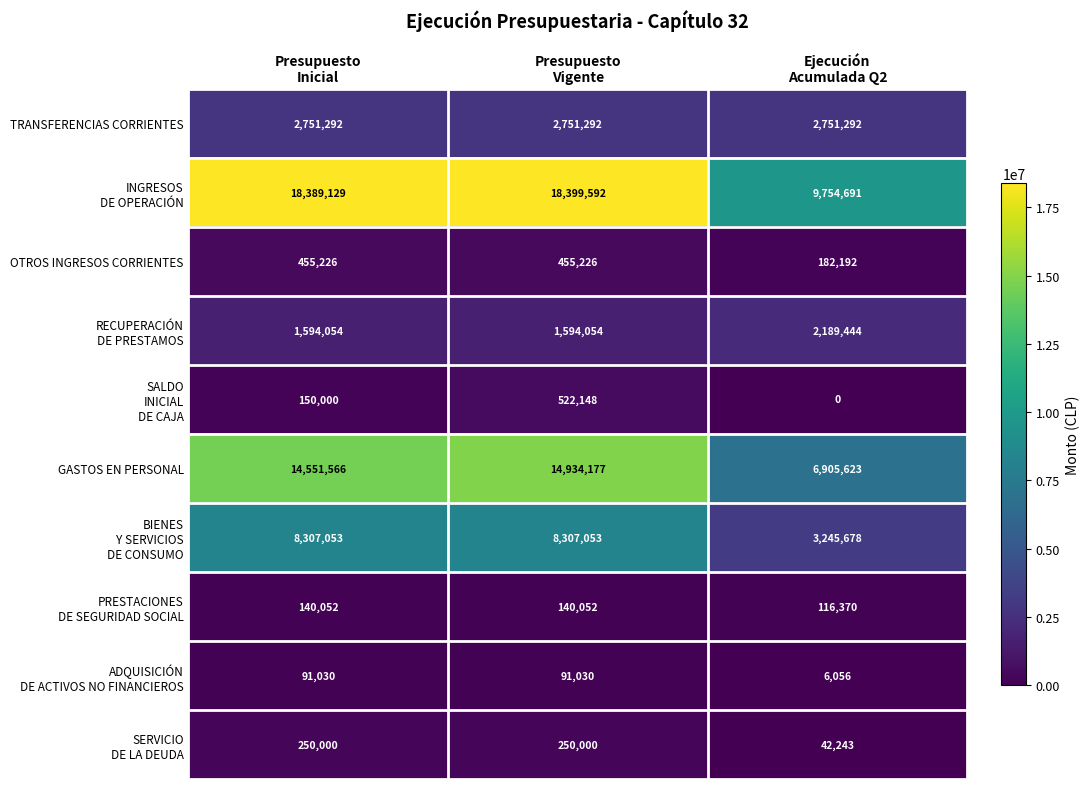

At how many categories does at least one series exceed 3255559?

3